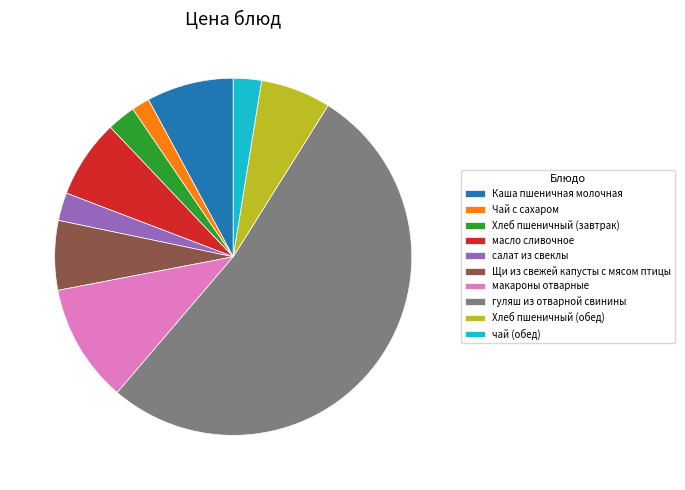

Approximately how many times larger is the value at Щи из свежей капусты с мясом птицы compared to Хлеб пшеничный (обед)?

1.0